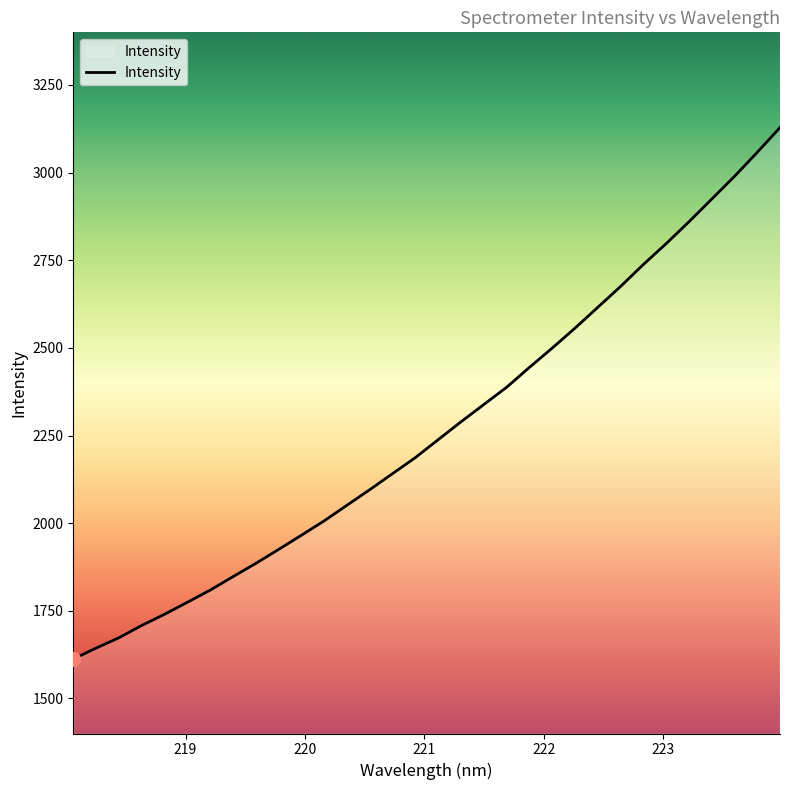

Is this an area chart (filled region under the line)?

No